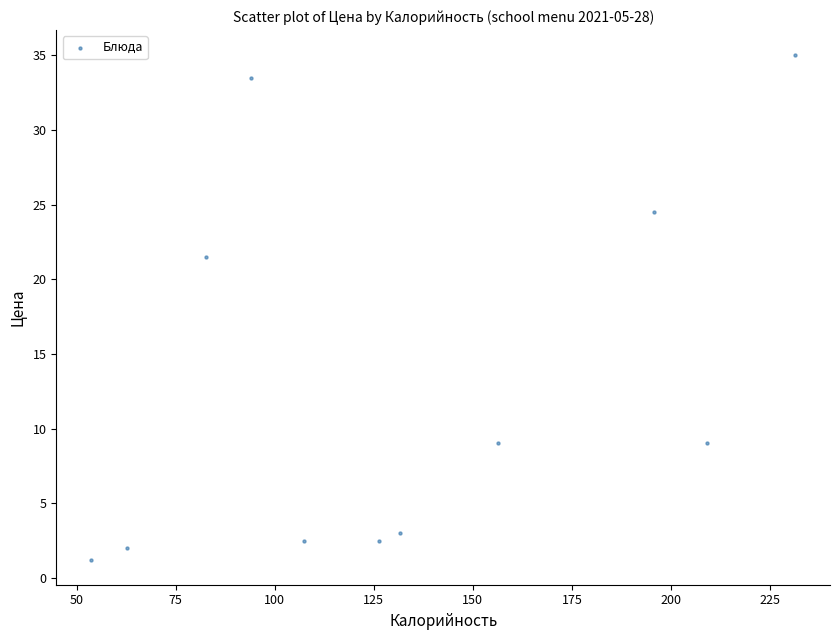

What is the average X value?

131.9